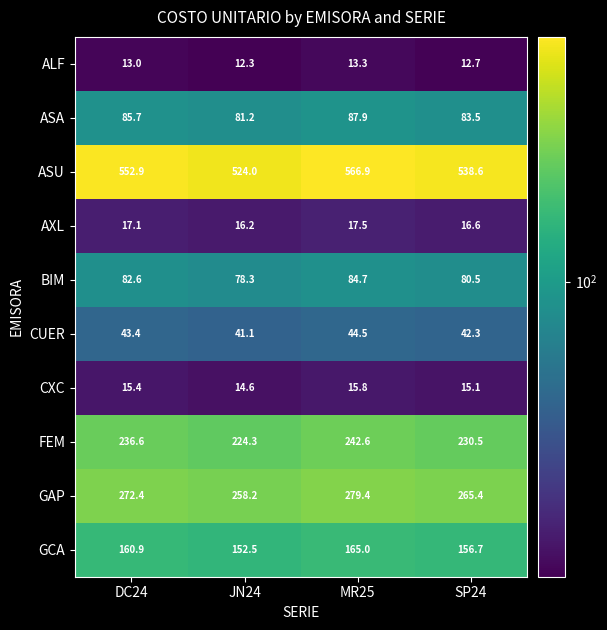

What is the maximum value shown in the chart?

566.9